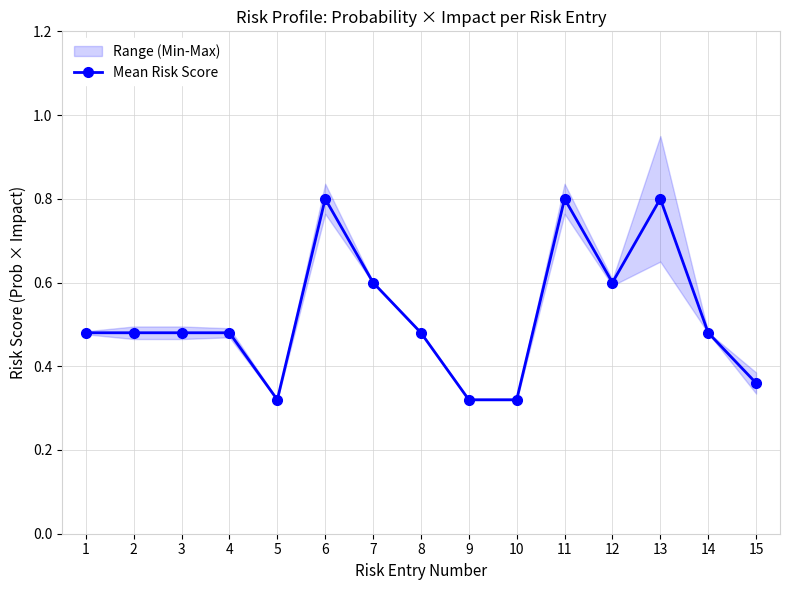

What is the approximate value at 1?

0.5